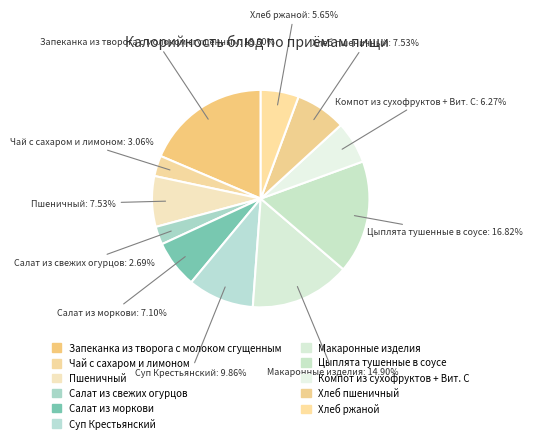

How many segments does this pie chart have?

11